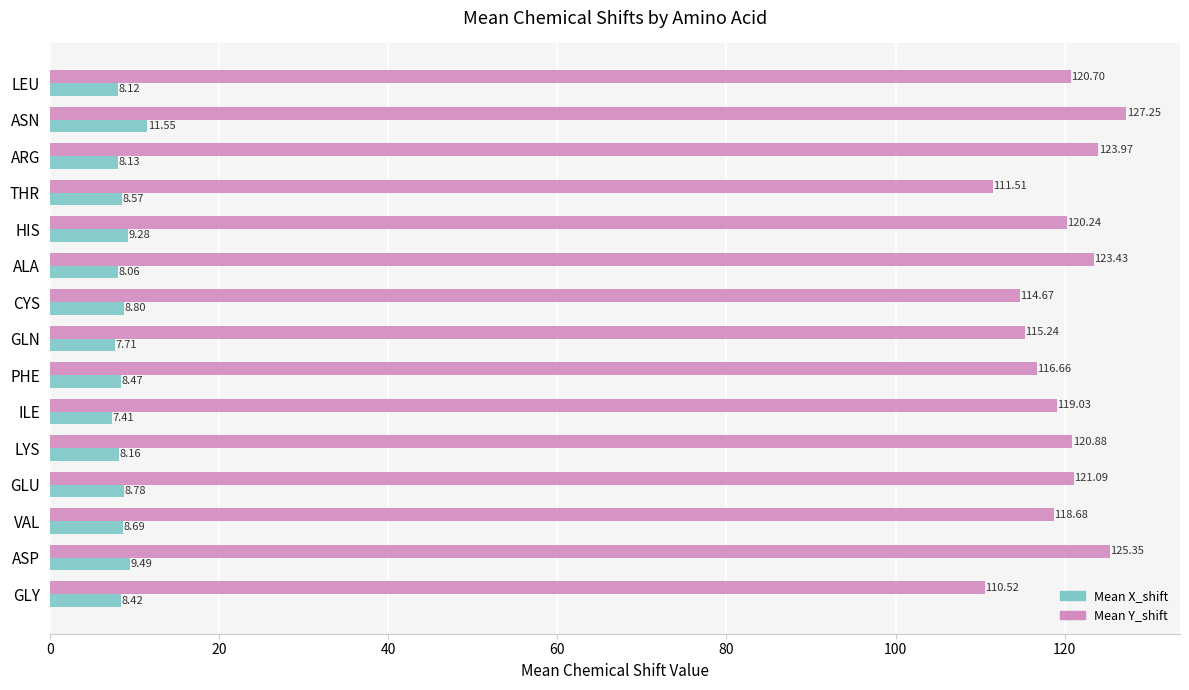

What are all the series names shown in the legend?

Mean X_shift, Mean Y_shift